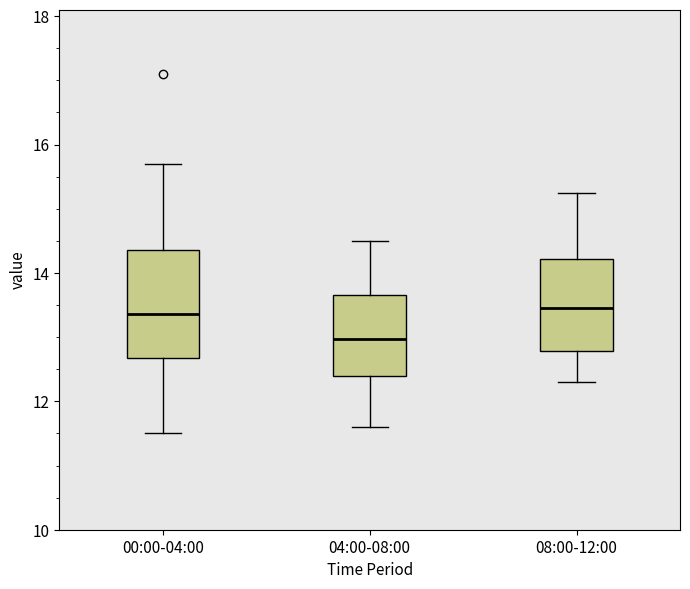

Which box is the tallest, from its lower edge to its upper edge?

00:00-04:00